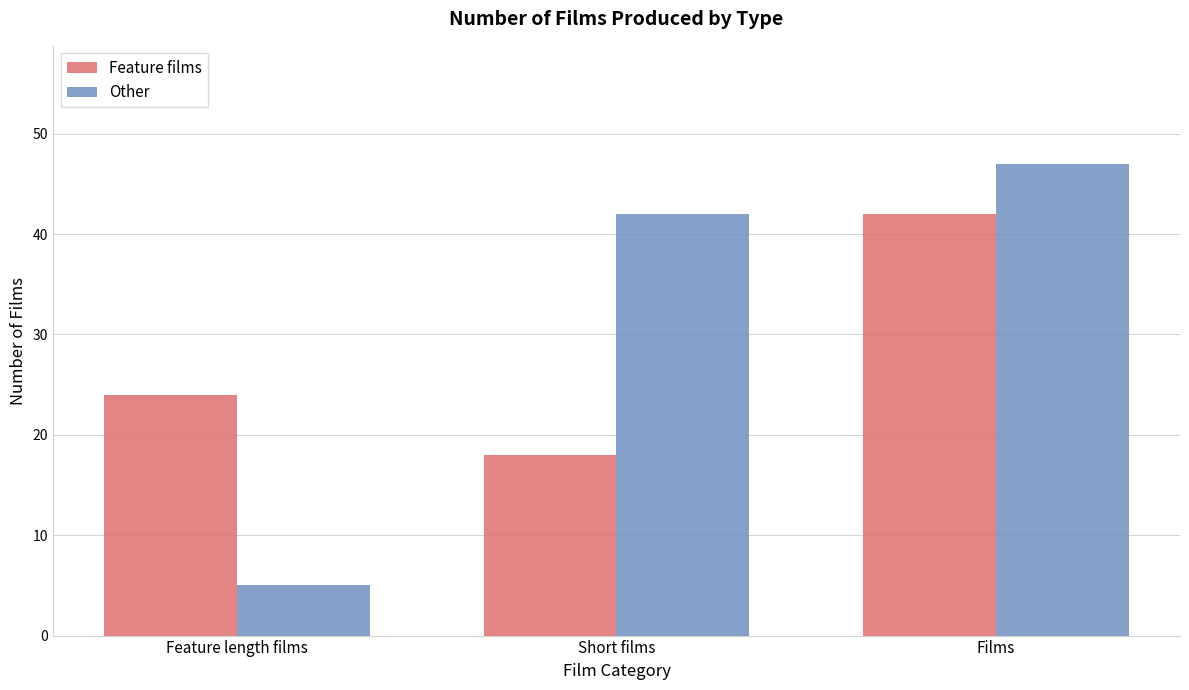

Reading left to right, list all the values displayed in this chart.

Feature films: 24	18	42
Other: 5	42	47